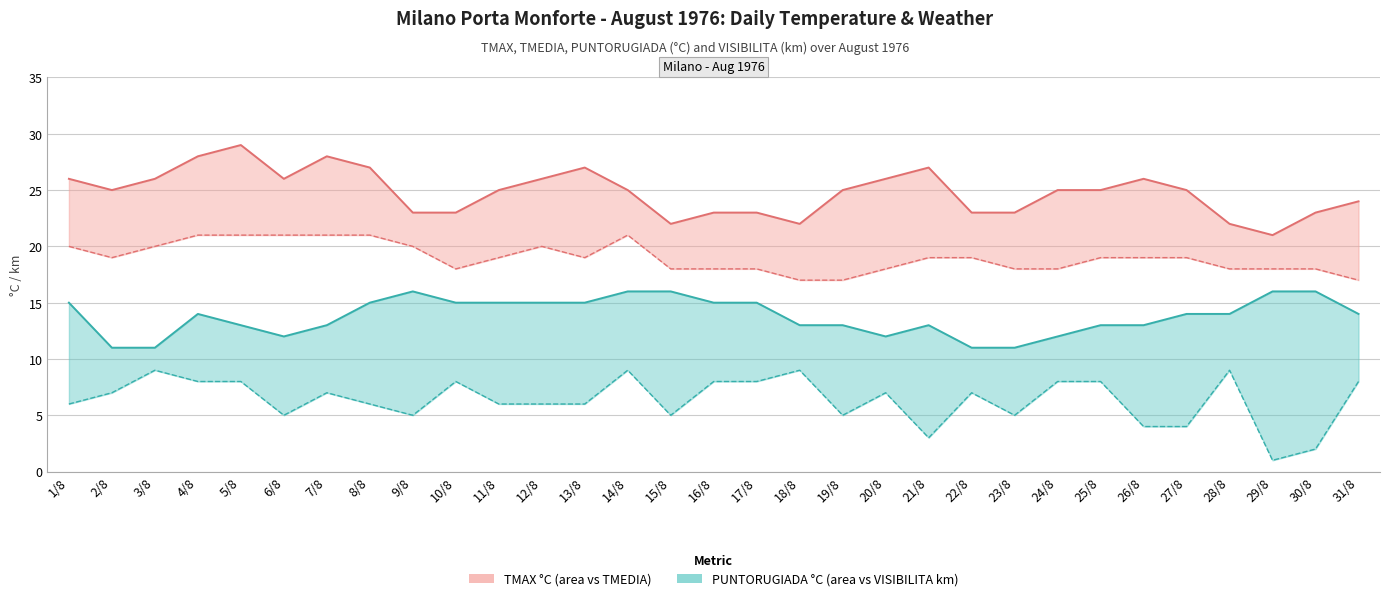

Reading left to right, transcribe all the data shown in this chart.

TMAX °C: 1/8=26	2/8=25	3/8=26	4/8=28	5/8=29	6/8=26	7/8=28	8/8=27	9/8=23	10/8=23	11/8=25	12/8=26	13/8=27	14/8=25	15/8=22	16/8=23	17/8=23	18/8=22	19/8=25	20/8=26	21/8=27	22/8=23	23/8=23	24/8=25	25/8=25	26/8=26	27/8=25	28/8=22	29/8=21	30/8=23	31/8=24
TMEDIA °C: 1/8=20	2/8=19	3/8=20	4/8=21	5/8=21	6/8=21	7/8=21	8/8=21	9/8=20	10/8=18	11/8=19	12/8=20	13/8=19	14/8=21	15/8=18	16/8=18	17/8=18	18/8=17	19/8=17	20/8=18	21/8=19	22/8=19	23/8=18	24/8=18	25/8=19	26/8=19	27/8=19	28/8=18	29/8=18	30/8=18	31/8=17
PUNTORUGIADA °C: 1/8=15	2/8=11	3/8=11	4/8=14	5/8=13	6/8=12	7/8=13	8/8=15	9/8=16	10/8=15	11/8=15	12/8=15	13/8=15	14/8=16	15/8=16	16/8=15	17/8=15	18/8=13	19/8=13	20/8=12	21/8=13	22/8=11	23/8=11	24/8=12	25/8=13	26/8=13	27/8=14	28/8=14	29/8=16	30/8=16	31/8=14
VISIBILITA km: 1/8=6	2/8=7	3/8=9	4/8=8	5/8=8	6/8=5	7/8=7	8/8=6	9/8=5	10/8=8	11/8=6	12/8=6	13/8=6	14/8=9	15/8=5	16/8=8	17/8=8	18/8=9	19/8=5	20/8=7	21/8=3	22/8=7	23/8=5	24/8=8	25/8=8	26/8=4	27/8=4	28/8=9	29/8=1	30/8=2	31/8=8